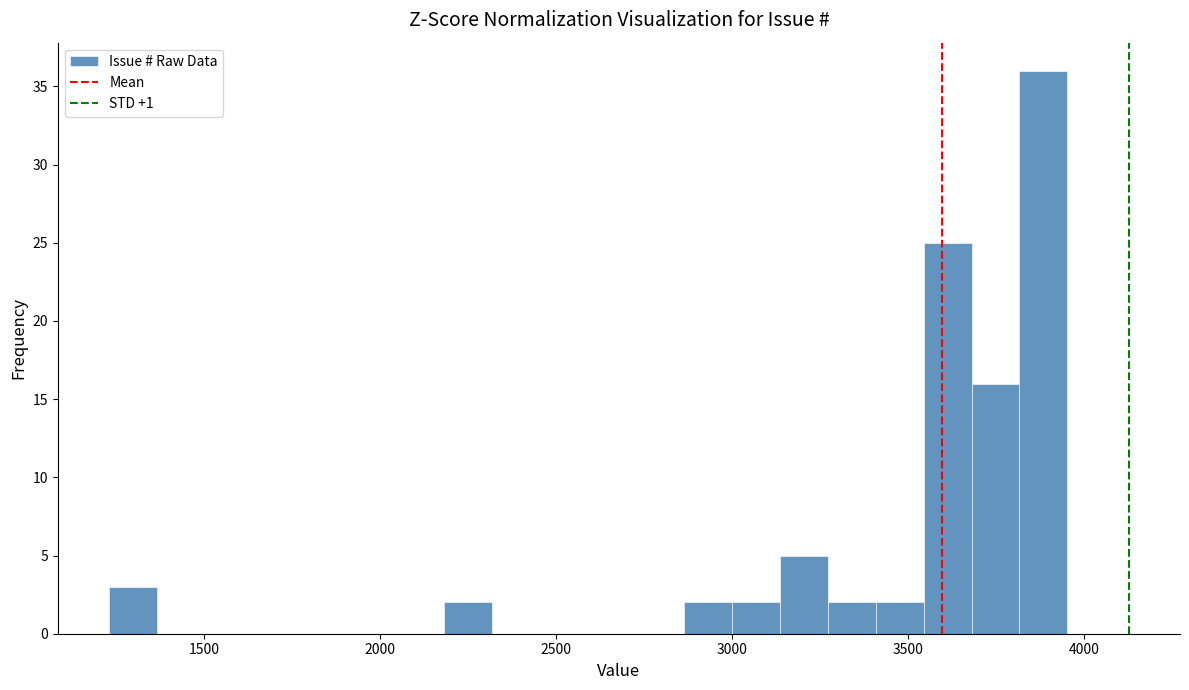

Around what value on the x-axis is the tallest bar? Give the approximate position of its centre, as read against the axis.

3900